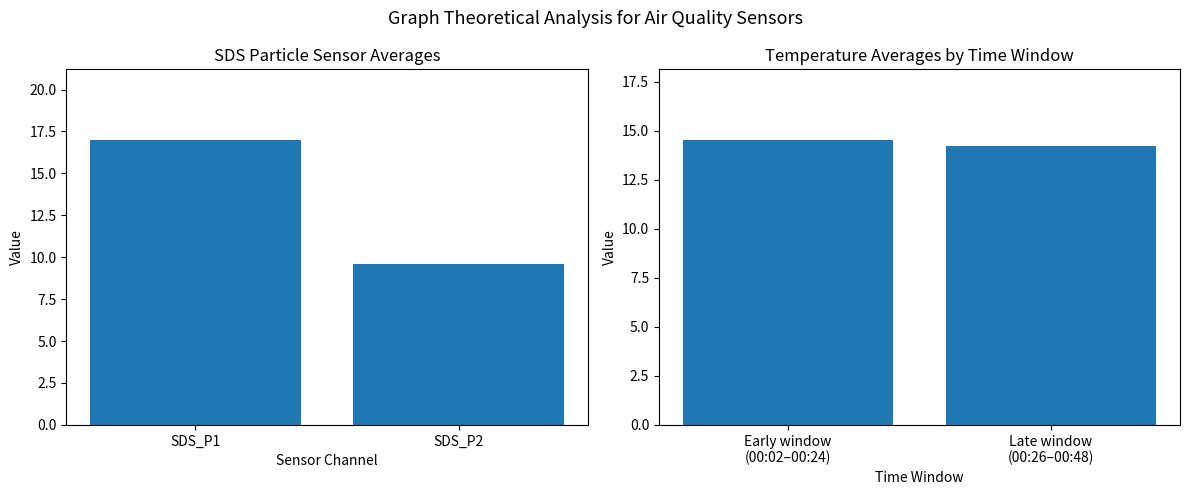

What is the maximum value shown in the chart?

17.0